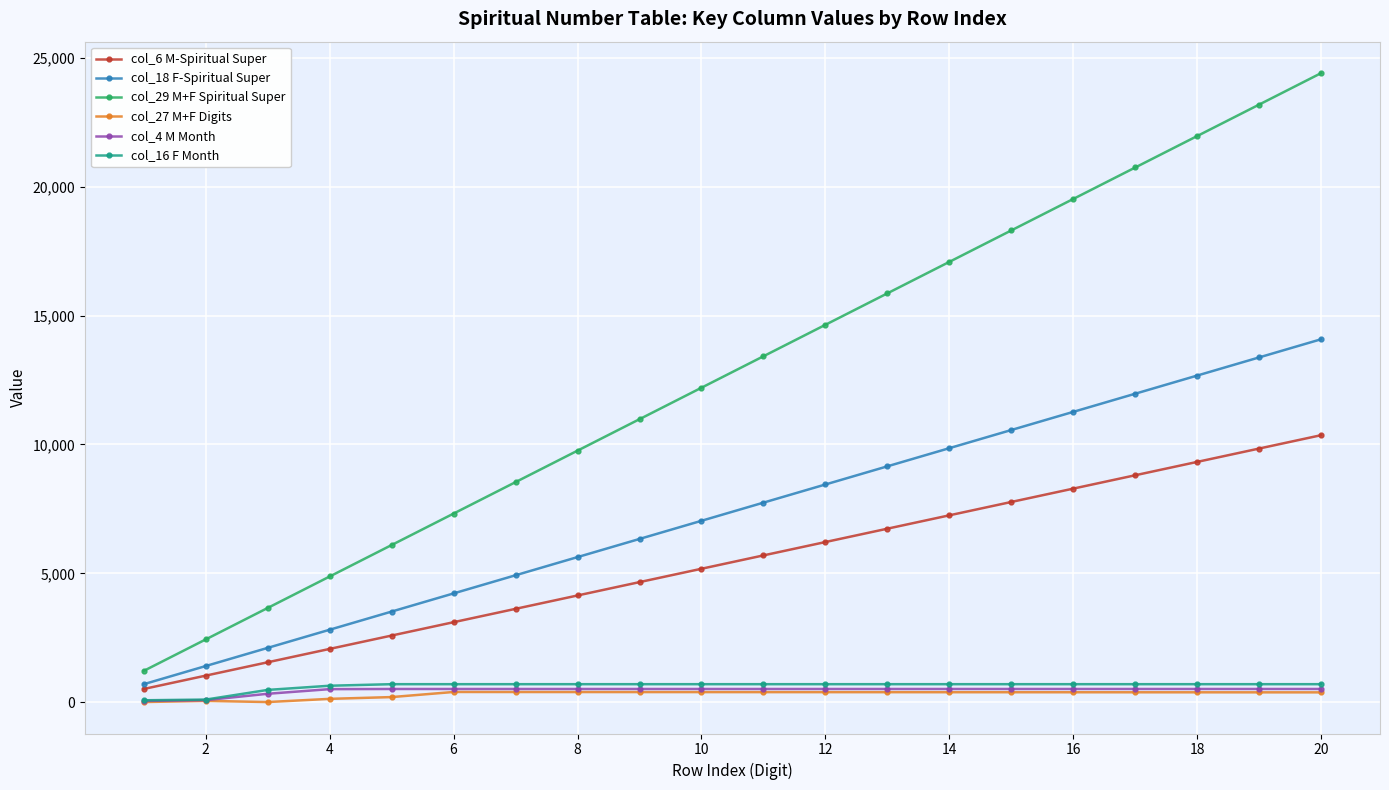

True or false: col_6 M-Spiritual Super has more than 1 points higher than both neighbors.

False